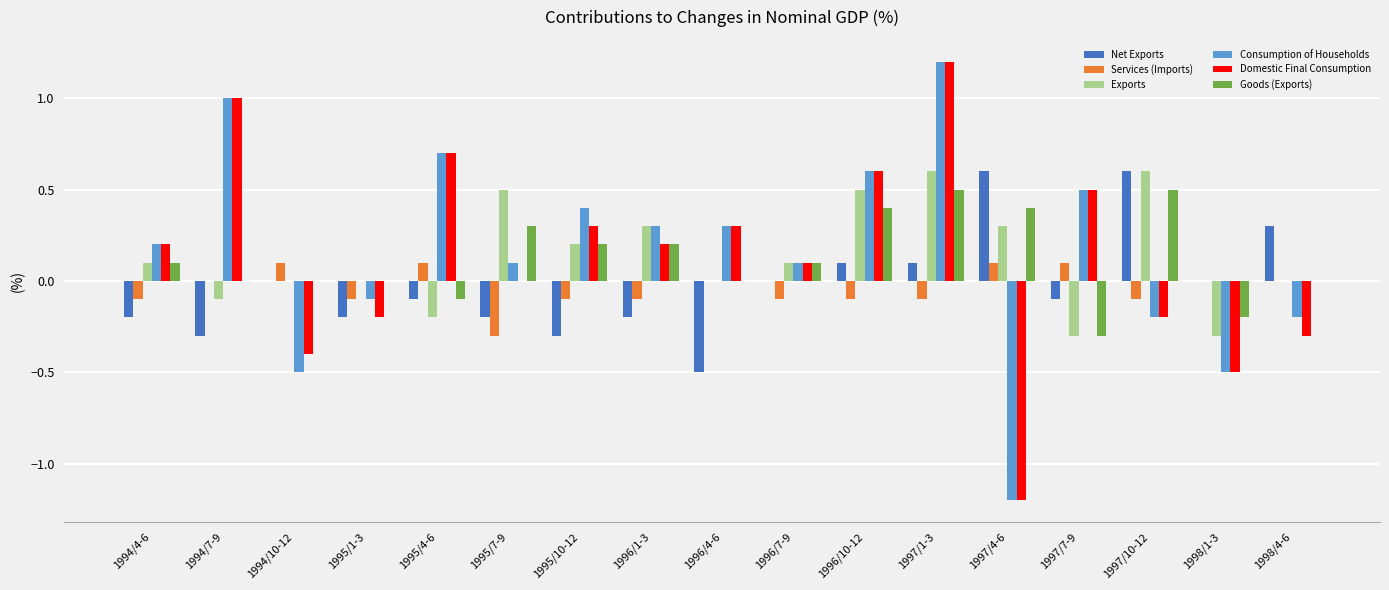

What is the difference between the Goods (Exports) values at 1996/1-3 and 1997/7-9?

0.5